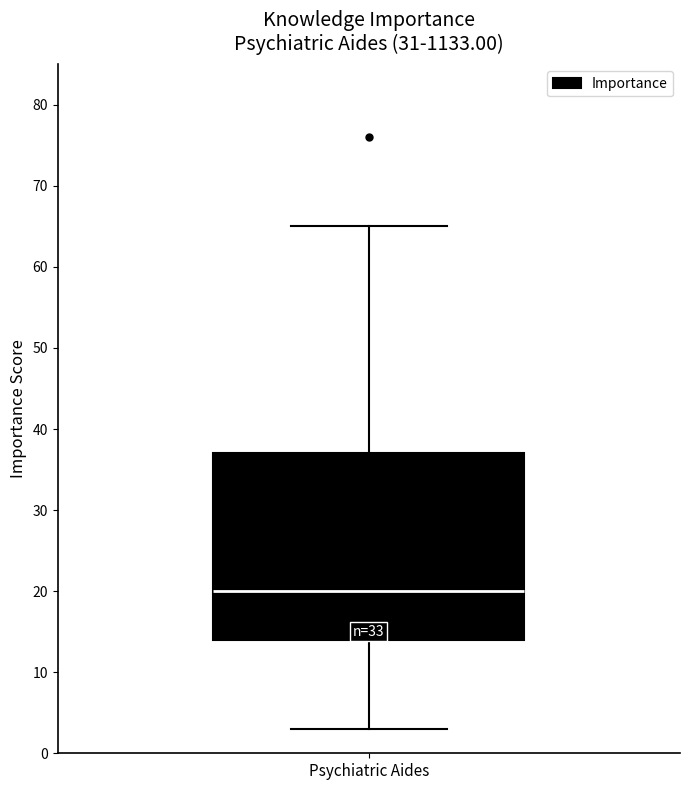

Read this box plot against the y-axis: the position of the median line, the range covered by the box, and the ends of both whiskers. The values are not printed on the chart, so give them approximately, as read against the axis.

median 20, box 14 to 37, whiskers 3 to 65